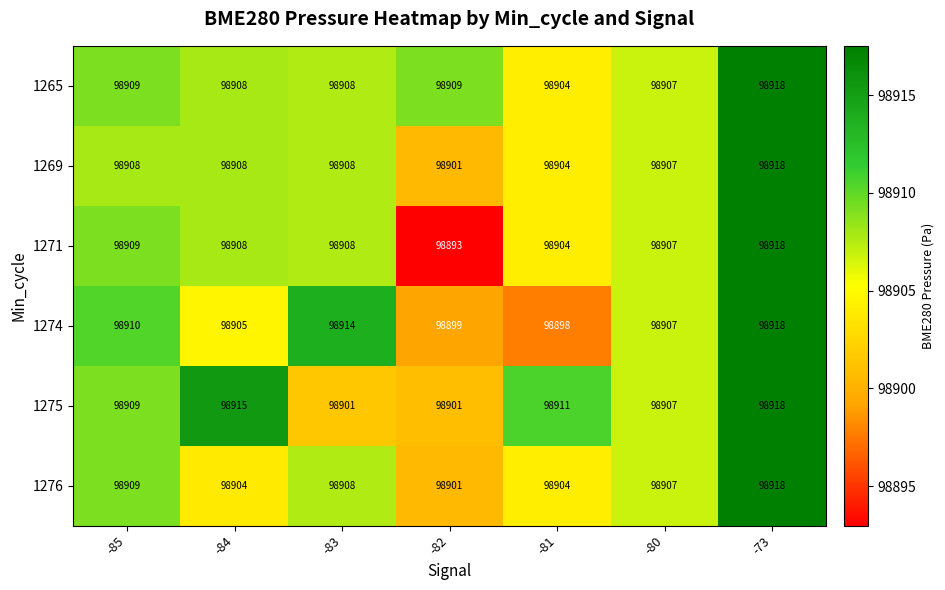

Which series changed the most between -84 and -82?

1271